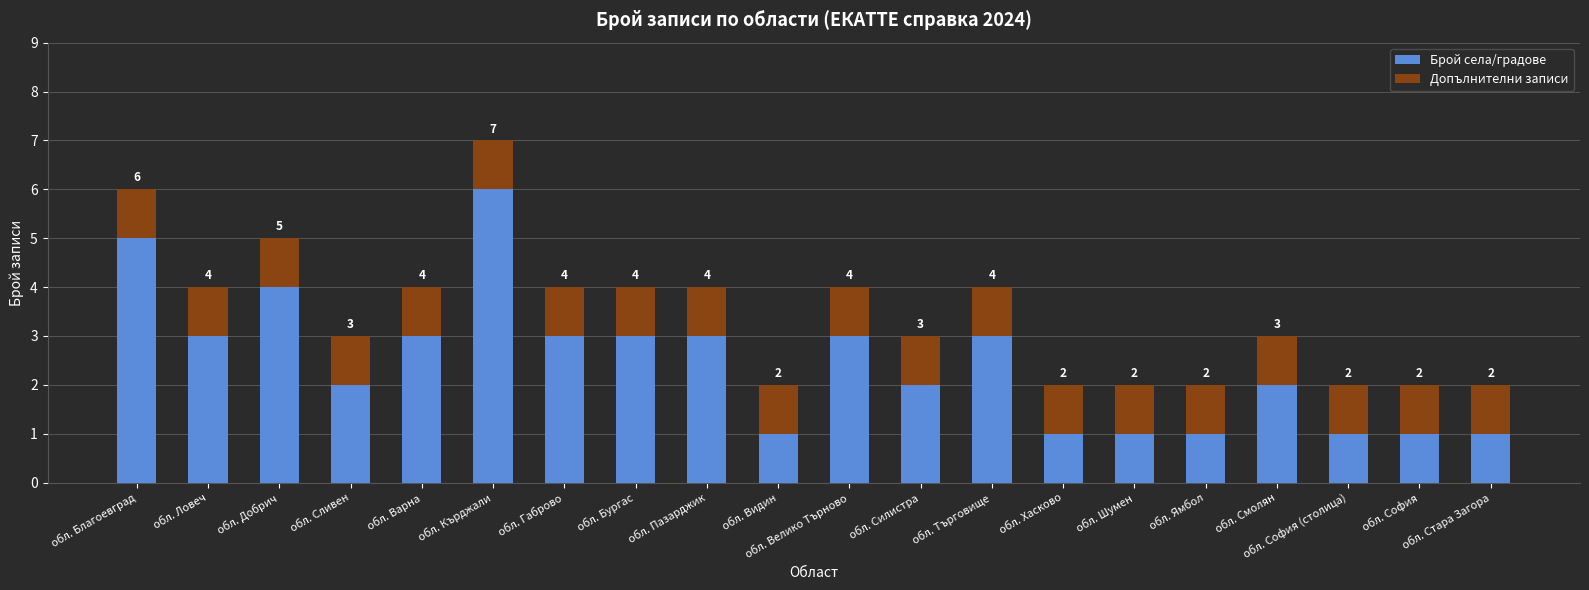

At which label does Брой села/градове first exceed 3?

обл. Благоевград